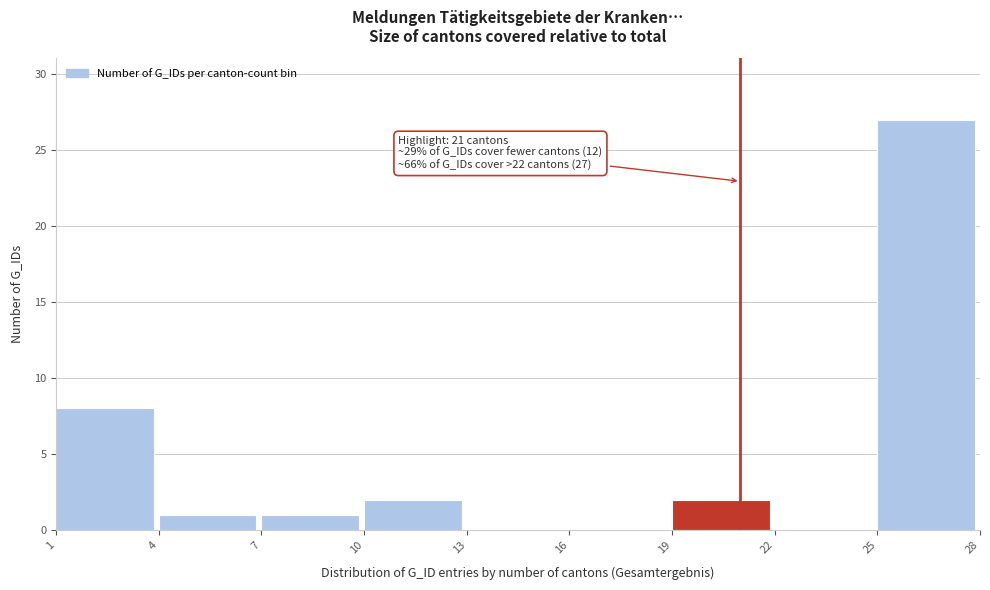

Which range on the x-axis has the tallest bar?

25 to 28